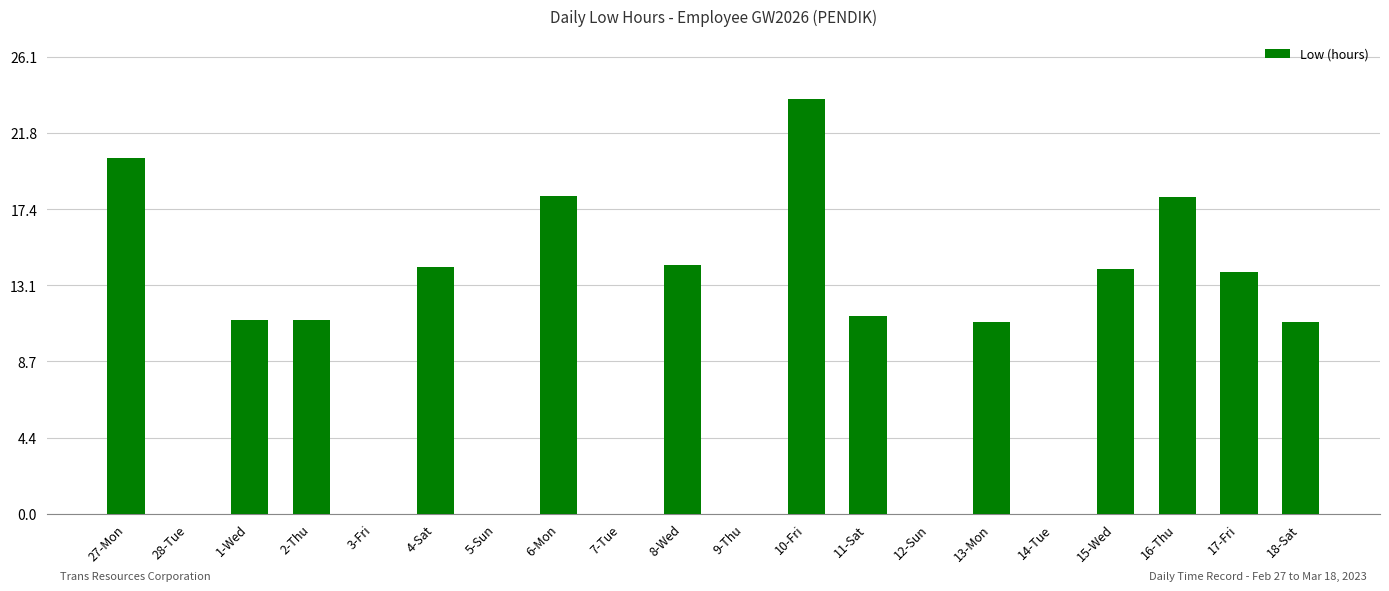

Approximately how many times larger is the value at 13-Mon compared to 11-Sat?

1.0